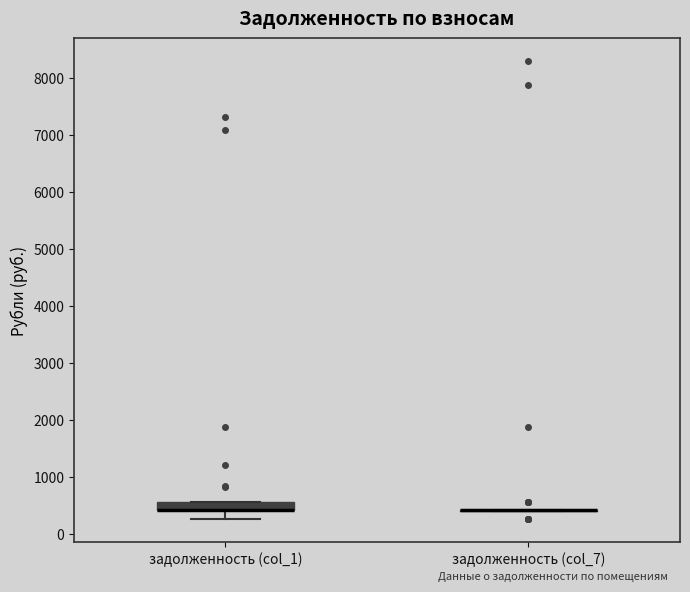

Comparing the boxes themselves (not the whiskers), which one is the tallest?

задолженность (col_1)